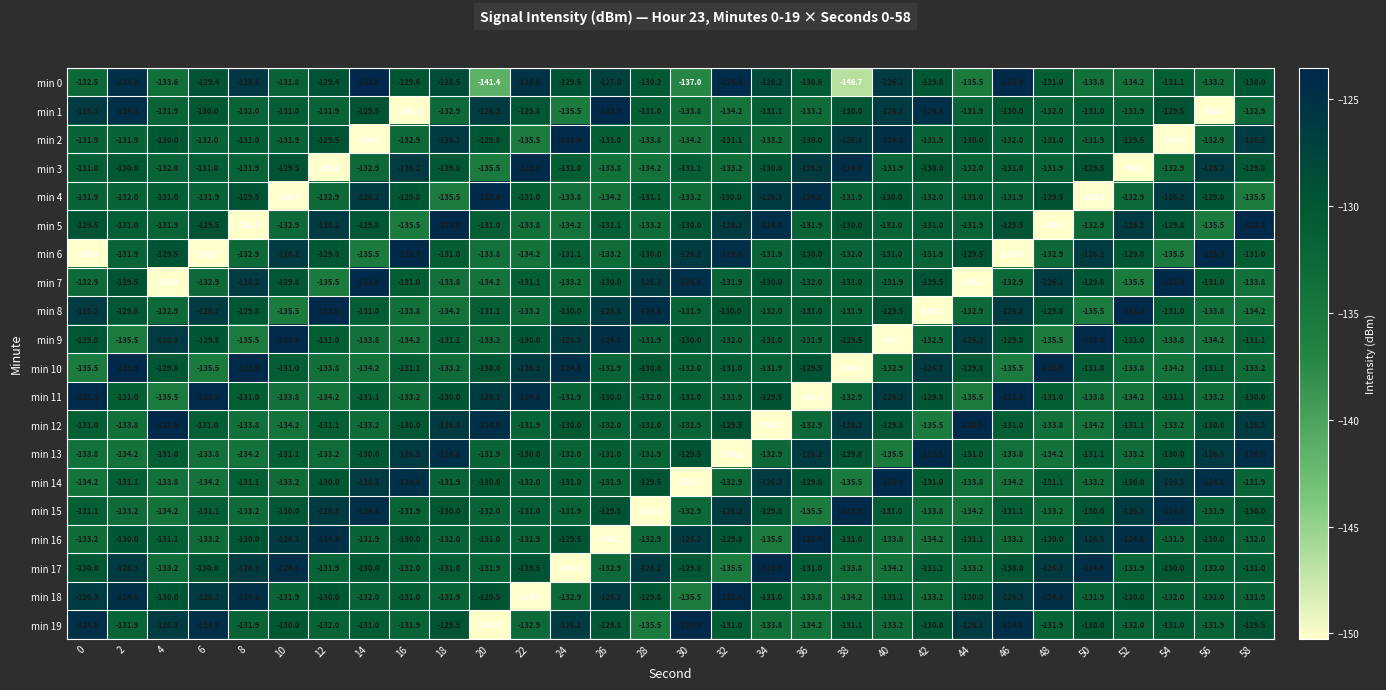

Between 10 and 46, which series saw the biggest shift?

min 6